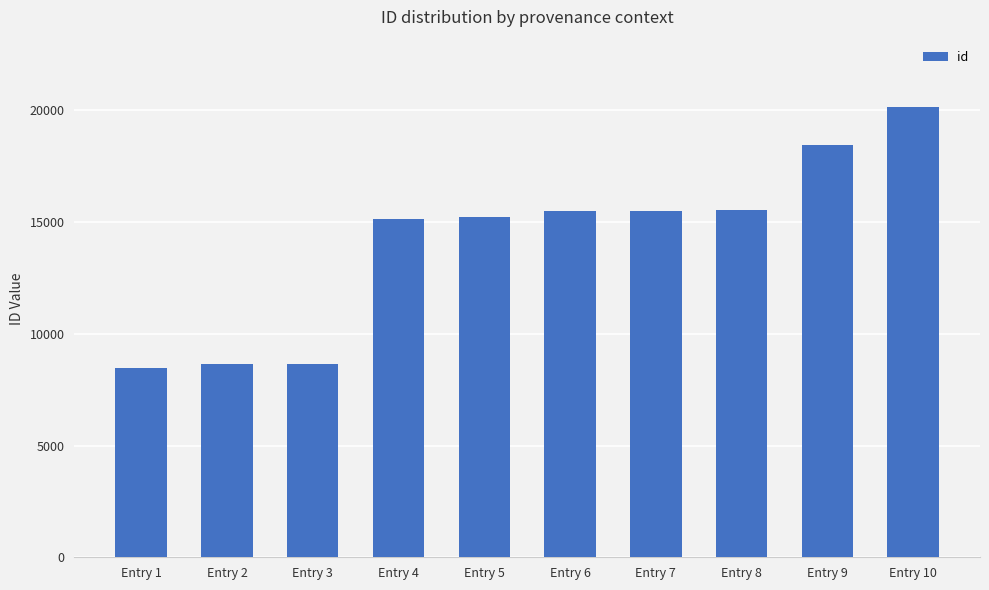

Which has a higher value, Entry 6 or Entry 10?

Entry 10